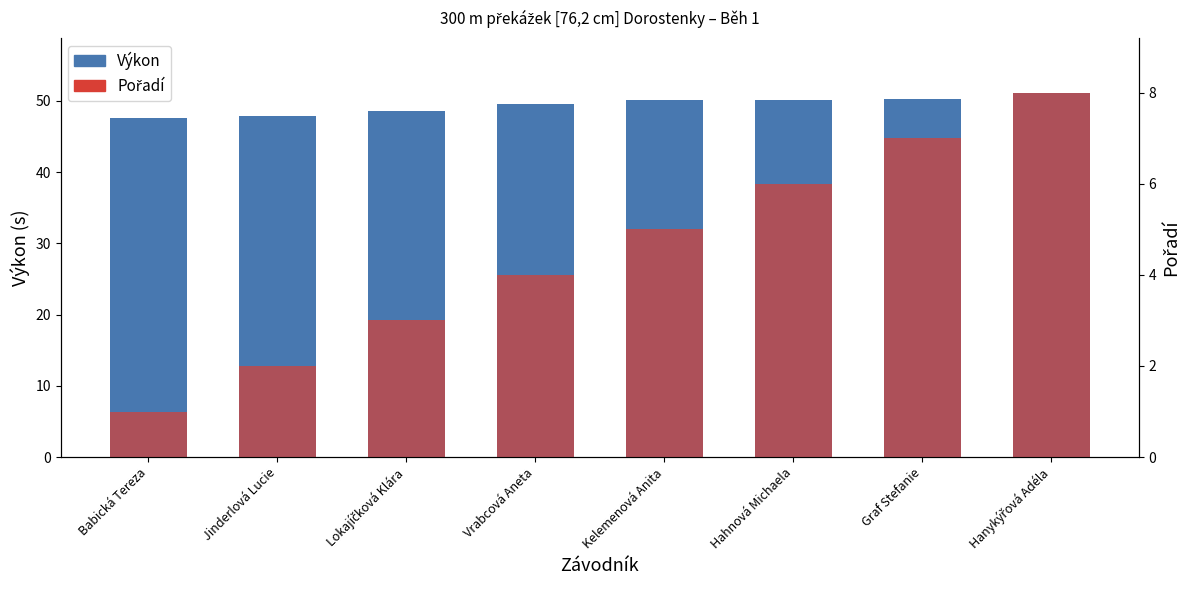

What position from the right is Jinderlová Lucie?

7